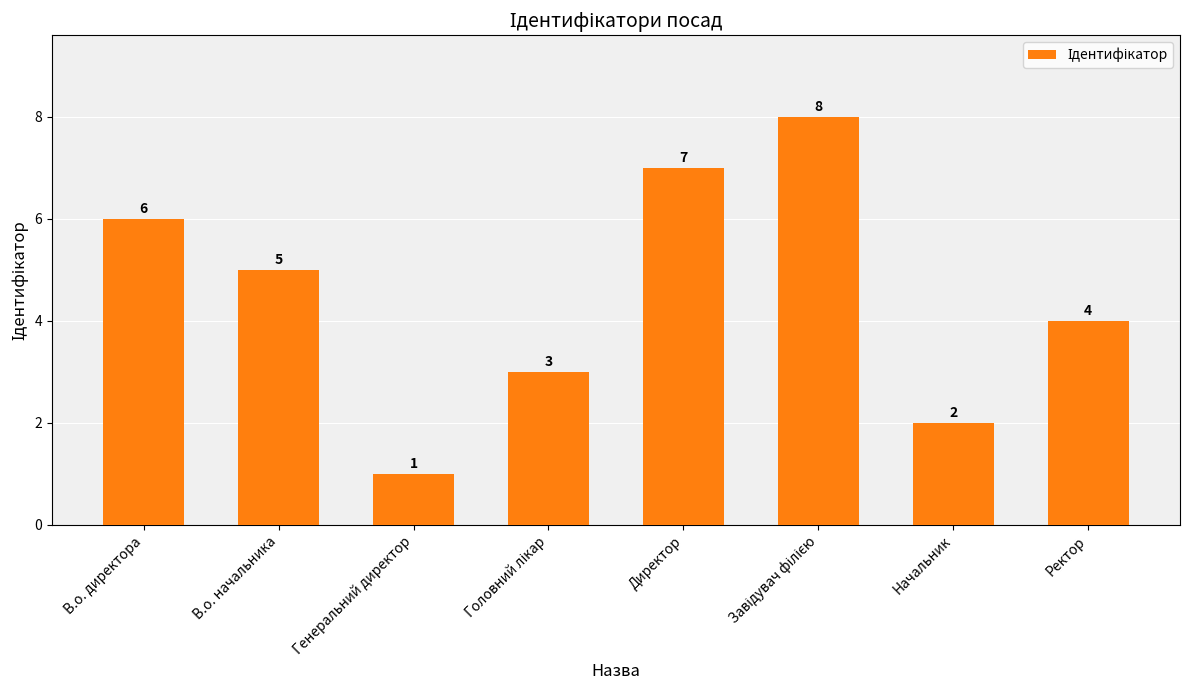

The value at В.о. директора is 2. True or false?

False